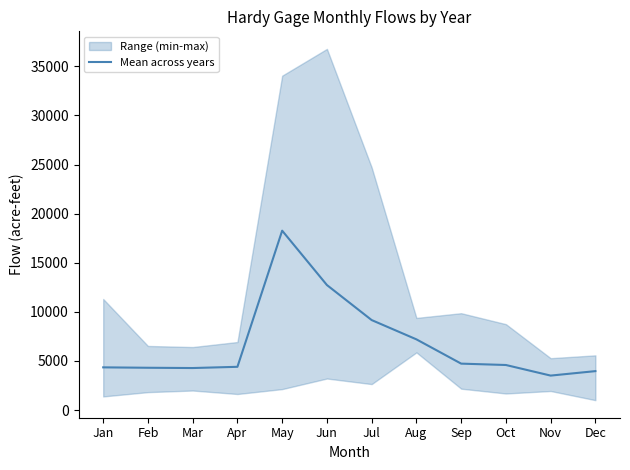

Which category has the highest value across all series?

May